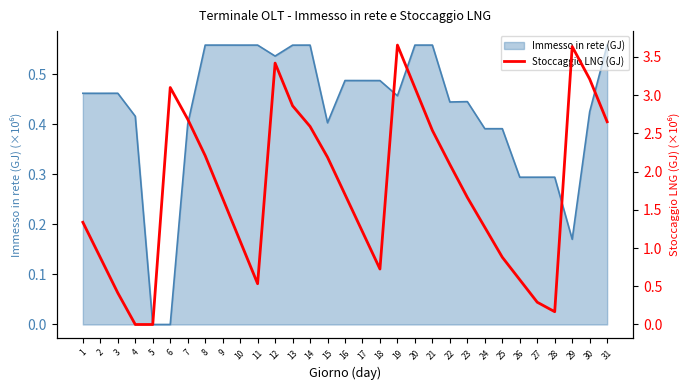

Is it true that Immesso in rete (GJ) equals 0.8 at 3?

False